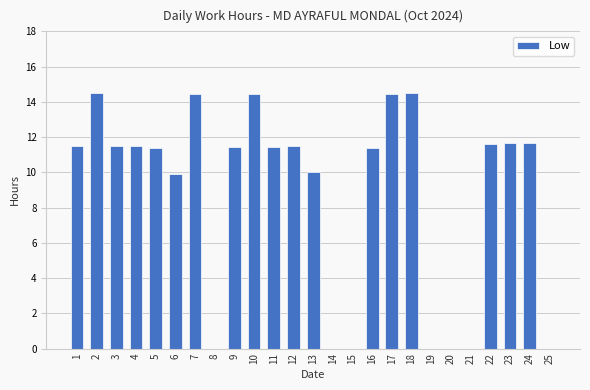

What is the sum of the values at 9 and 21?

11.4